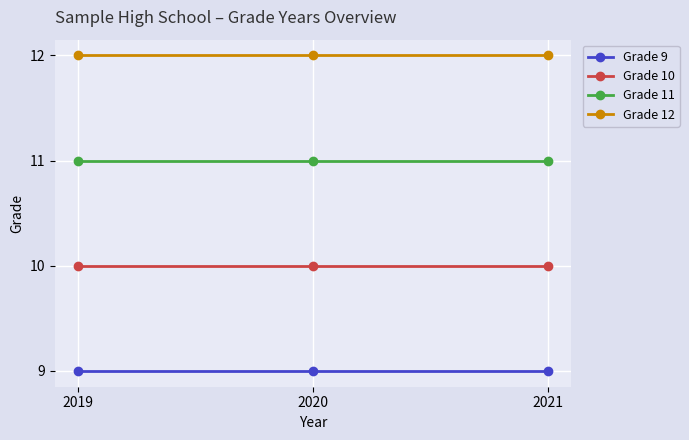

Is the value of Grade 10 at 2019 greater than the value of Grade 11 at 2019?

No